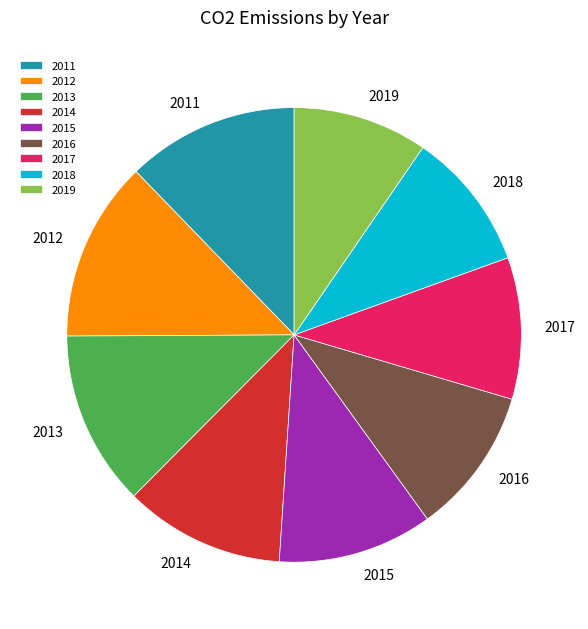

Combined, do 2015 and 2019 account for over 50%?

No